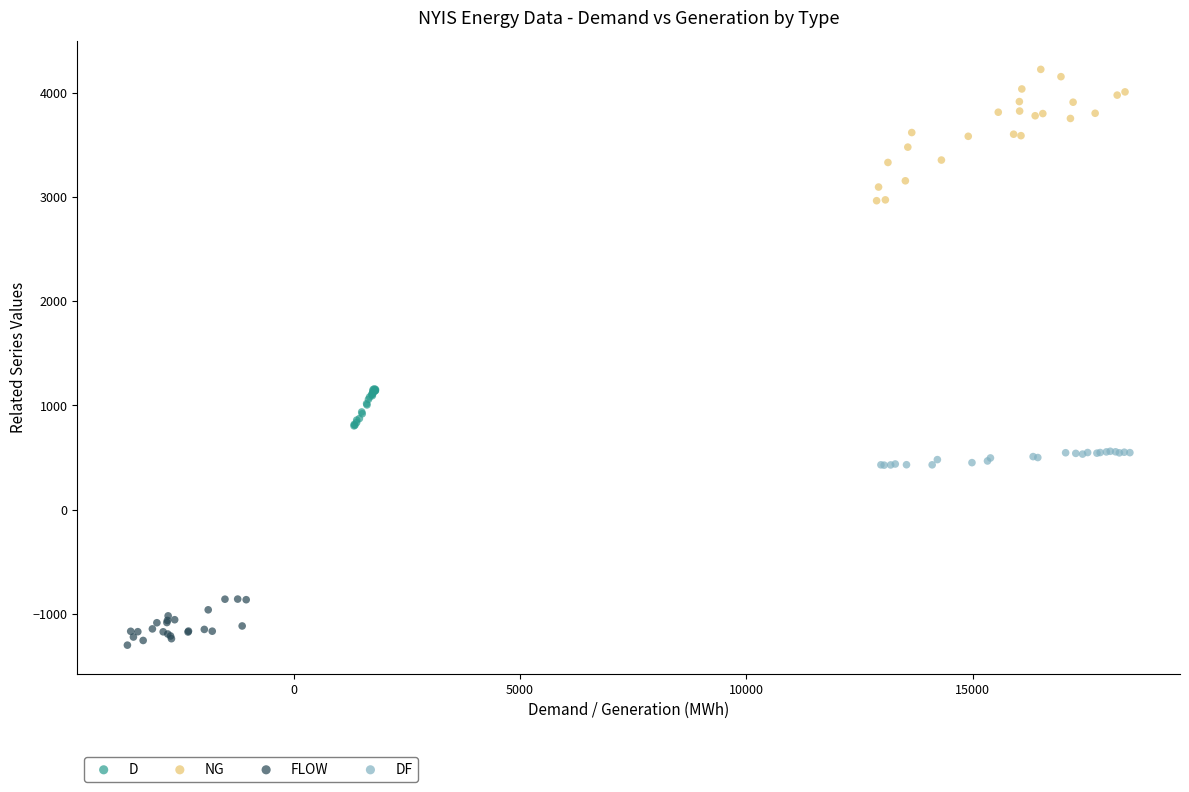

Which series contains the lowest Y value?

FLOW